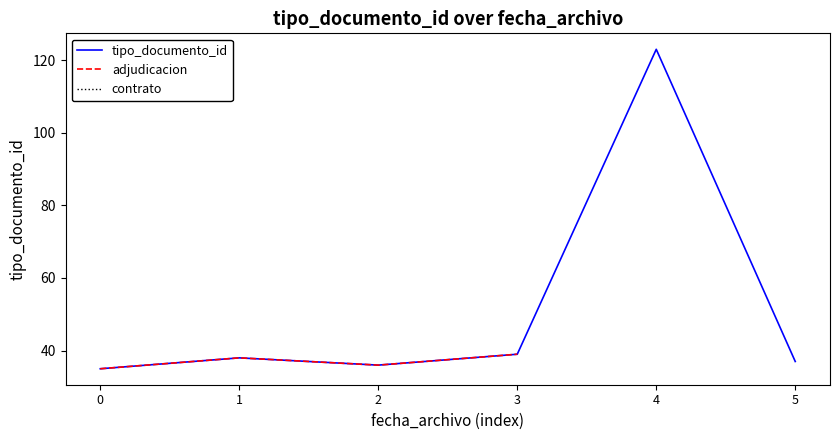

How many lines are shown in the chart?

3